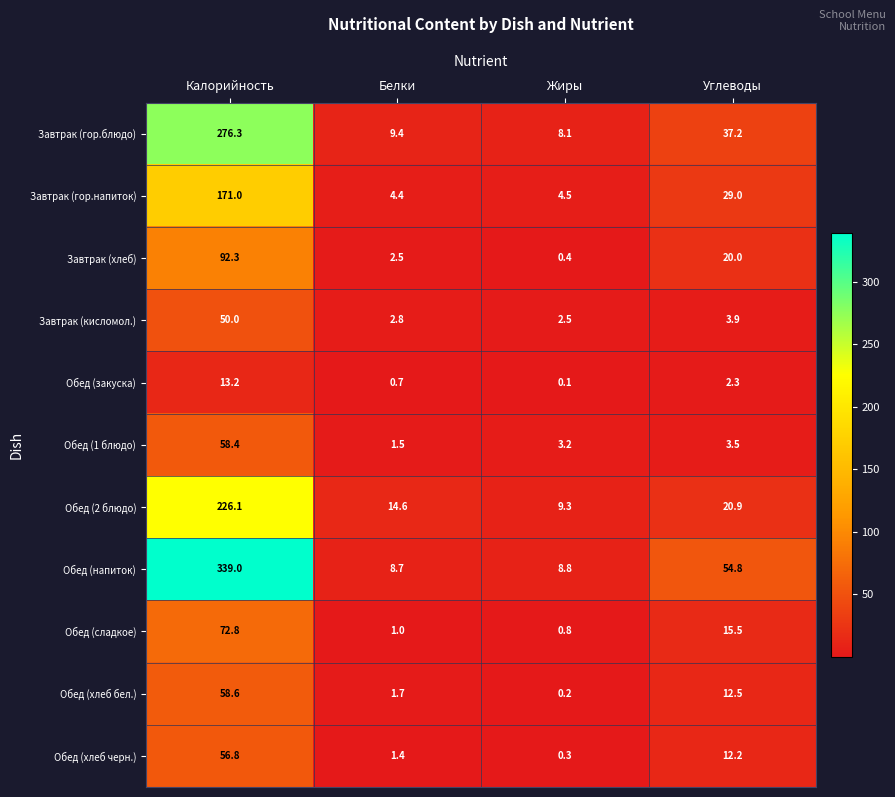

What is the total value across all series at Углеводы?

211.8